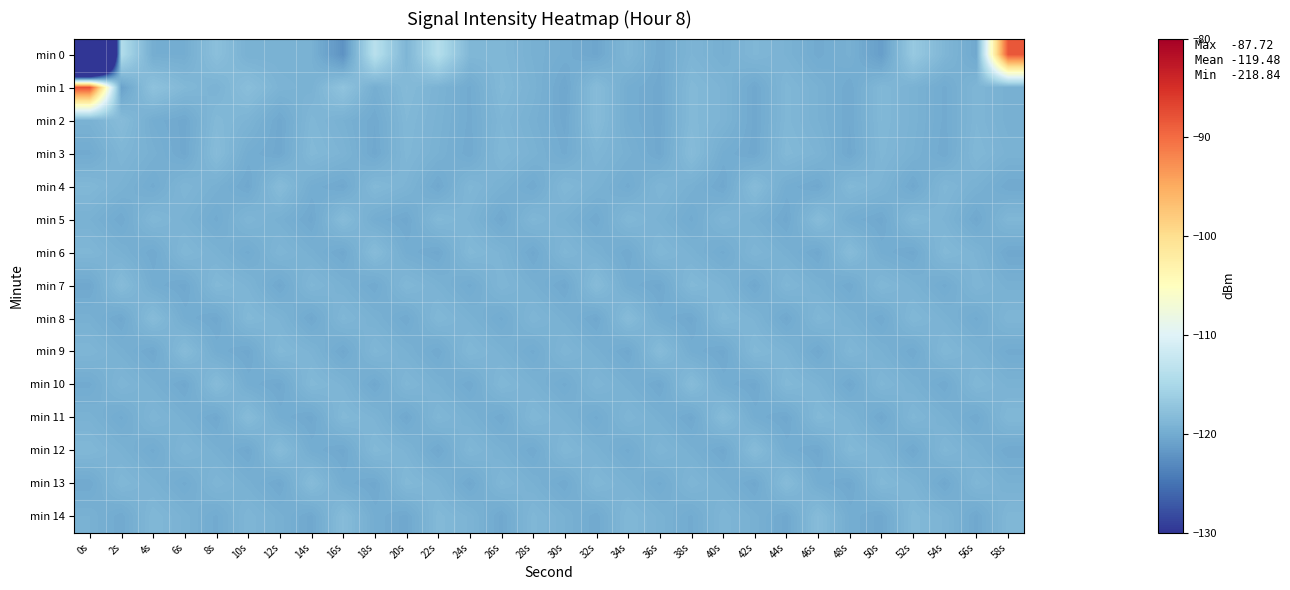

Reading right to left, transcribe all the data shown in this chart.

min 0: 58s=-88.2	56s=-120.3	54s=-118.9	52s=-116.7	50s=-121.2	48s=-119.6	46s=-120.1	44s=-119.3	42s=-118.8	40s=-119.7	38s=-119.0	36s=-120.2	34s=-118.8	32s=-120.5	30s=-119.9	28s=-119.5	26s=-118.8	24s=-118.7	22s=-114.1	20s=-119.0	18s=-113.6	16s=-122.3	14s=-119.4	12s=-119.4	10s=-119.4	8s=-117.8	6s=-119.9	4s=-119.8	2s=-114.4	0s=-218.8
min 1: 58s=-119.6	56s=-118.9	54s=-120.1	52s=-119.3	50s=-118.7	48s=-120.2	46s=-119.4	44s=-118.8	42s=-120.3	40s=-119.1	38s=-118.6	36s=-120.3	34s=-119.9	32s=-118.2	30s=-120.4	28s=-119.3	26s=-118.6	24s=-120.1	22s=-119.2	20s=-118.4	18s=-119.7	16s=-117.3	14s=-119.4	12s=-119.1	10s=-117.9	8s=-119.2	6s=-118.6	4s=-117.5	2s=-120.9	0s=-87.7
min 2: 58s=-119.6	56s=-118.9	54s=-120.1	52s=-119.3	50s=-118.7	48s=-120.2	46s=-119.4	44s=-118.8	42s=-120.3	40s=-119.1	38s=-118.6	36s=-120.3	34s=-119.9	32s=-118.2	30s=-120.3	28s=-119.6	26s=-118.9	24s=-120.1	22s=-119.3	20s=-118.7	18s=-120.2	16s=-119.4	14s=-118.8	12s=-120.3	10s=-119.1	8s=-118.6	6s=-120.3	4s=-119.9	2s=-118.2	0s=-119.3
min 3: 58s=-119.3	56s=-118.7	54s=-120.2	52s=-119.4	50s=-118.8	48s=-120.3	46s=-119.1	44s=-118.6	42s=-120.3	40s=-119.9	38s=-118.2	36s=-120.3	34s=-119.6	32s=-118.9	30s=-120.1	28s=-119.3	26s=-118.7	24s=-120.2	22s=-119.4	20s=-118.8	18s=-120.3	16s=-119.1	14s=-118.6	12s=-120.3	10s=-119.9	8s=-118.2	6s=-120.3	4s=-119.6	2s=-118.9	0s=-120.1
min 4: 58s=-120.2	56s=-119.4	54s=-118.8	52s=-120.3	50s=-119.1	48s=-118.6	46s=-120.3	44s=-119.9	42s=-118.2	40s=-120.3	38s=-119.6	36s=-118.9	34s=-120.1	32s=-119.3	30s=-118.7	28s=-120.2	26s=-119.4	24s=-118.8	22s=-120.3	20s=-119.1	18s=-118.6	16s=-120.3	14s=-119.9	12s=-118.2	10s=-120.3	8s=-119.6	6s=-118.9	4s=-120.1	2s=-119.3	0s=-118.7
min 5: 58s=-118.8	56s=-120.3	54s=-119.1	52s=-118.6	50s=-120.3	48s=-119.9	46s=-118.2	44s=-120.3	42s=-119.6	40s=-118.9	38s=-120.1	36s=-119.3	34s=-118.7	32s=-120.2	30s=-119.4	28s=-118.8	26s=-120.3	24s=-119.1	22s=-118.6	20s=-120.3	18s=-119.9	16s=-118.2	14s=-120.3	12s=-119.6	10s=-118.9	8s=-120.1	6s=-119.3	4s=-118.7	2s=-120.2	0s=-119.4
min 6: 58s=-120.3	56s=-119.1	54s=-118.6	52s=-120.3	50s=-119.9	48s=-118.2	46s=-120.3	44s=-119.6	42s=-118.9	40s=-120.1	38s=-119.3	36s=-118.7	34s=-120.2	32s=-119.4	30s=-118.8	28s=-120.3	26s=-119.1	24s=-118.6	22s=-120.3	20s=-119.9	18s=-118.2	16s=-120.3	14s=-119.6	12s=-118.9	10s=-120.1	8s=-119.3	6s=-118.7	4s=-120.2	2s=-119.4	0s=-118.8
min 7: 58s=-119.6	56s=-118.9	54s=-120.1	52s=-119.3	50s=-118.7	48s=-120.2	46s=-119.4	44s=-118.8	42s=-120.3	40s=-119.1	38s=-118.6	36s=-120.3	34s=-119.9	32s=-118.2	30s=-120.3	28s=-119.6	26s=-118.9	24s=-120.1	22s=-119.3	20s=-118.7	18s=-120.2	16s=-119.4	14s=-118.8	12s=-120.3	10s=-119.1	8s=-118.6	6s=-120.3	4s=-119.9	2s=-118.2	0s=-120.3
min 8: 58s=-118.9	56s=-120.1	54s=-119.3	52s=-118.7	50s=-120.2	48s=-119.4	46s=-118.8	44s=-120.3	42s=-119.1	40s=-118.6	38s=-120.3	36s=-119.9	34s=-118.2	32s=-120.3	30s=-119.6	28s=-118.9	26s=-120.1	24s=-119.3	22s=-118.7	20s=-120.2	18s=-119.4	16s=-118.8	14s=-120.3	12s=-119.1	10s=-118.6	8s=-120.3	6s=-119.9	4s=-118.2	2s=-120.3	0s=-119.6
min 9: 58s=-120.1	56s=-119.3	54s=-118.7	52s=-120.2	50s=-119.4	48s=-118.8	46s=-120.3	44s=-119.1	42s=-118.6	40s=-120.3	38s=-119.9	36s=-118.2	34s=-120.3	32s=-119.6	30s=-118.9	28s=-120.1	26s=-119.3	24s=-118.7	22s=-120.2	20s=-119.4	18s=-118.8	16s=-120.3	14s=-119.1	12s=-118.6	10s=-120.3	8s=-119.9	6s=-118.2	4s=-120.3	2s=-119.6	0s=-118.9
min 10: 58s=-119.3	56s=-118.7	54s=-120.2	52s=-119.4	50s=-118.8	48s=-120.3	46s=-119.1	44s=-118.6	42s=-120.3	40s=-119.9	38s=-118.2	36s=-120.3	34s=-119.6	32s=-118.9	30s=-120.1	28s=-119.3	26s=-118.7	24s=-120.2	22s=-119.4	20s=-118.8	18s=-120.3	16s=-119.1	14s=-118.6	12s=-120.3	10s=-119.9	8s=-118.2	6s=-120.3	4s=-119.6	2s=-118.9	0s=-120.1
min 11: 58s=-118.7	56s=-120.2	54s=-119.4	52s=-118.8	50s=-120.3	48s=-119.1	46s=-118.6	44s=-120.3	42s=-119.9	40s=-118.2	38s=-120.3	36s=-119.6	34s=-118.9	32s=-120.1	30s=-119.3	28s=-118.7	26s=-120.2	24s=-119.4	22s=-118.8	20s=-120.3	18s=-119.1	16s=-118.6	14s=-120.3	12s=-119.9	10s=-118.2	8s=-120.3	6s=-119.6	4s=-118.9	2s=-120.1	0s=-119.3
min 12: 58s=-120.2	56s=-119.4	54s=-118.8	52s=-120.3	50s=-119.1	48s=-118.6	46s=-120.3	44s=-119.9	42s=-118.2	40s=-120.3	38s=-119.6	36s=-118.9	34s=-120.1	32s=-119.3	30s=-118.7	28s=-120.2	26s=-119.4	24s=-118.8	22s=-120.3	20s=-119.1	18s=-118.6	16s=-120.3	14s=-119.9	12s=-118.2	10s=-120.3	8s=-119.6	6s=-118.9	4s=-120.1	2s=-119.3	0s=-118.7
min 13: 58s=-119.4	56s=-118.8	54s=-120.3	52s=-119.1	50s=-118.6	48s=-120.3	46s=-119.9	44s=-118.2	42s=-120.3	40s=-119.6	38s=-118.9	36s=-120.1	34s=-119.3	32s=-118.7	30s=-120.2	28s=-119.4	26s=-118.8	24s=-120.3	22s=-119.1	20s=-118.6	18s=-120.3	16s=-119.9	14s=-118.2	12s=-120.3	10s=-119.6	8s=-118.9	6s=-120.1	4s=-119.3	2s=-118.7	0s=-120.2
min 14: 58s=-118.8	56s=-120.3	54s=-119.1	52s=-118.6	50s=-120.3	48s=-119.9	46s=-118.2	44s=-120.3	42s=-119.6	40s=-118.9	38s=-120.1	36s=-119.3	34s=-118.7	32s=-120.2	30s=-119.4	28s=-118.8	26s=-120.3	24s=-119.1	22s=-118.6	20s=-120.3	18s=-119.9	16s=-118.2	14s=-120.3	12s=-119.6	10s=-118.9	8s=-120.1	6s=-119.3	4s=-118.7	2s=-120.2	0s=-119.4